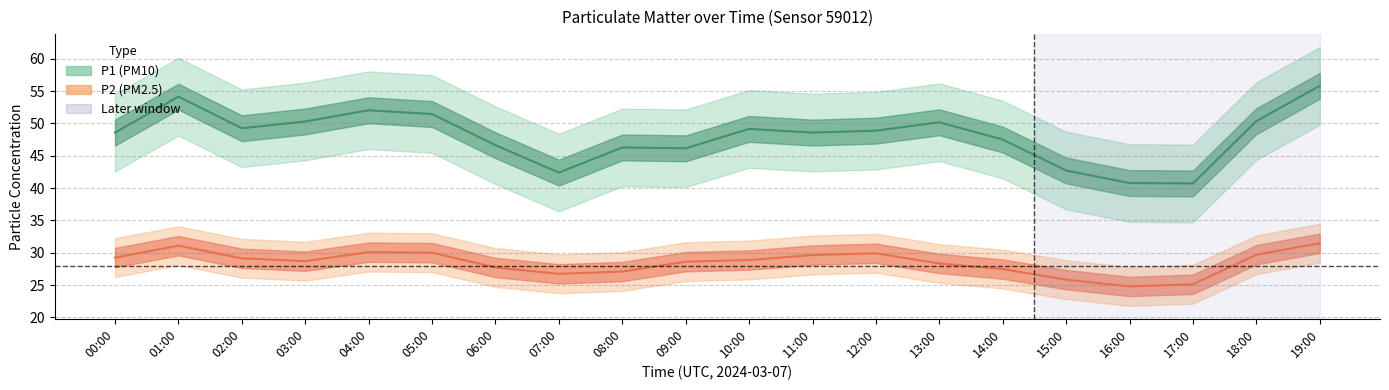

How many data points does each series have?

20